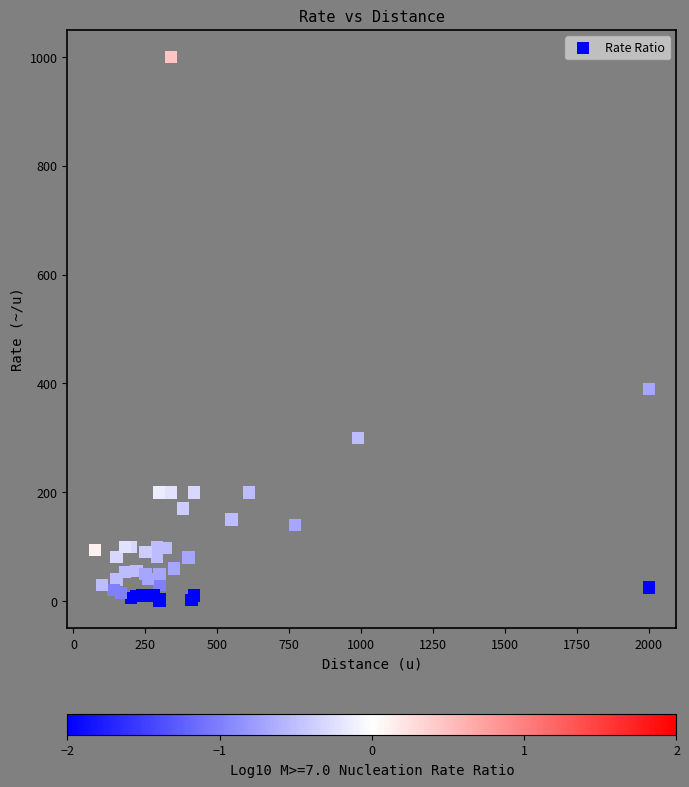

What Y value in the scatter plot is closest to 500?

390.0